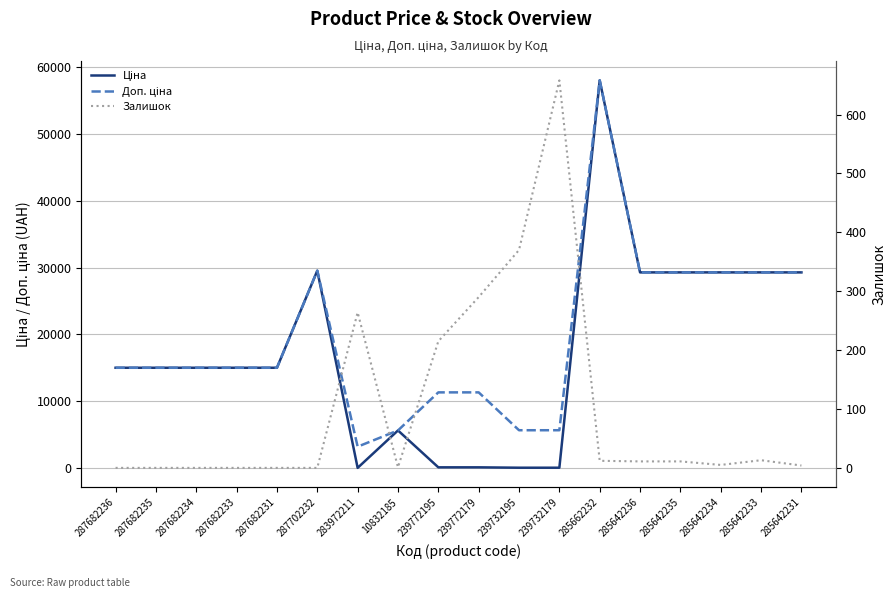

What is the difference between the maximum and minimum values in the Доп. ціна series?

54832.0